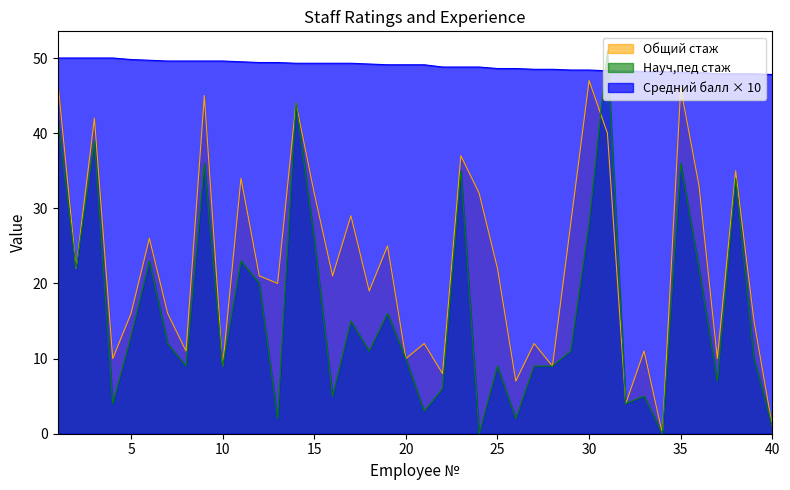

How many interior local peaks does the Общий стаж series have?

14